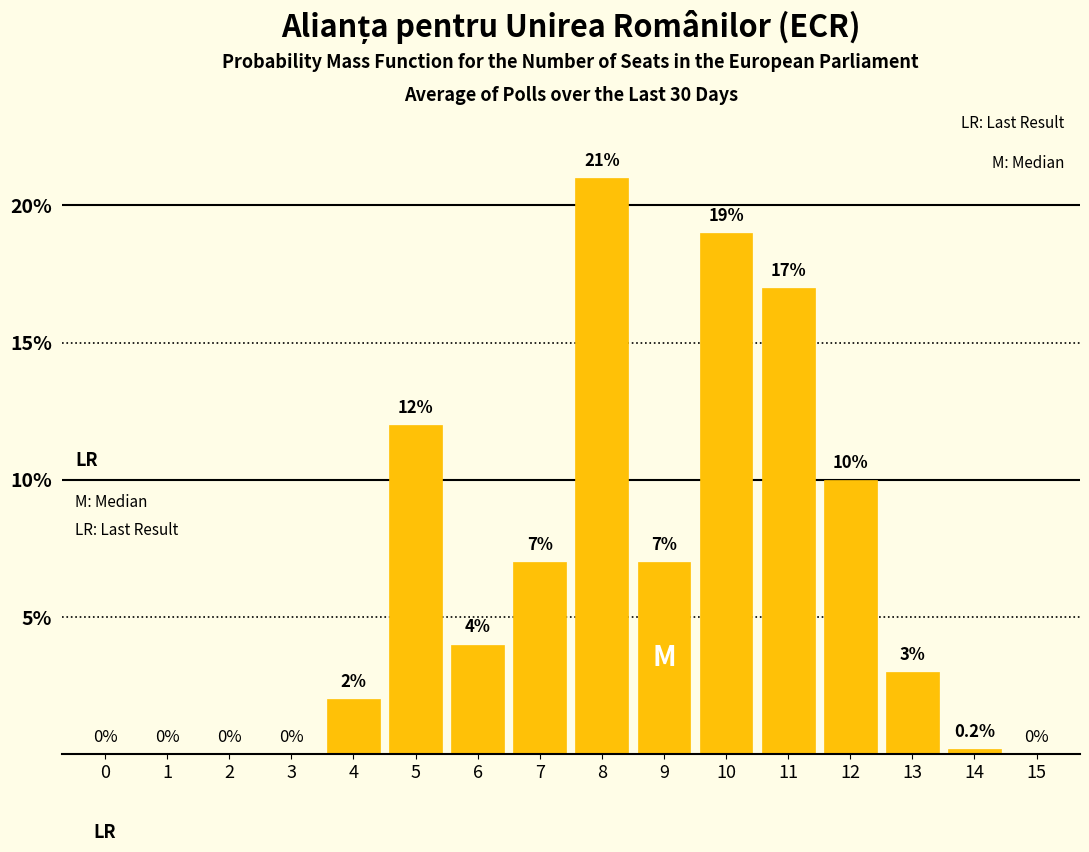

Reading left to right, extract all data points from this chart.

0=0.0	1=0.0	2=0.0	3=0.0	4=2.0	5=12.0	6=4.0	7=7.0	8=21.0	9=7.0	10=19.0	11=17.0	12=10.0	13=3.0	14=0.2	15=0.0